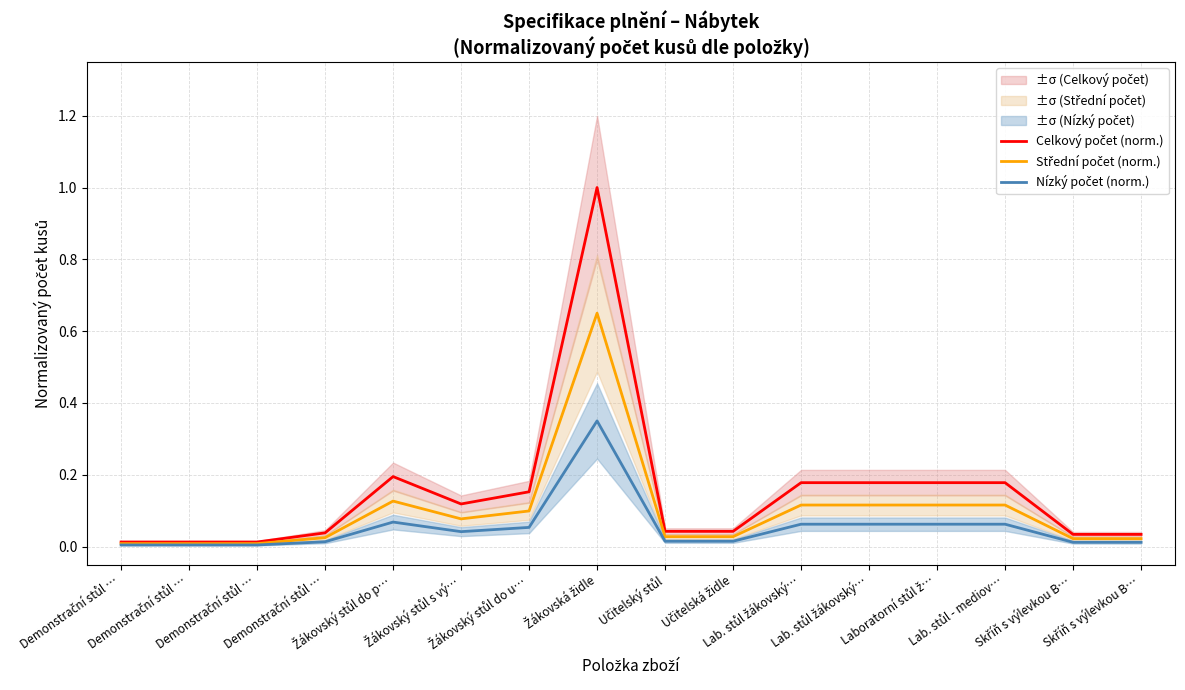

Where is Střední počet (norm.) nearest to the value 0?

Demonstrační stůl …